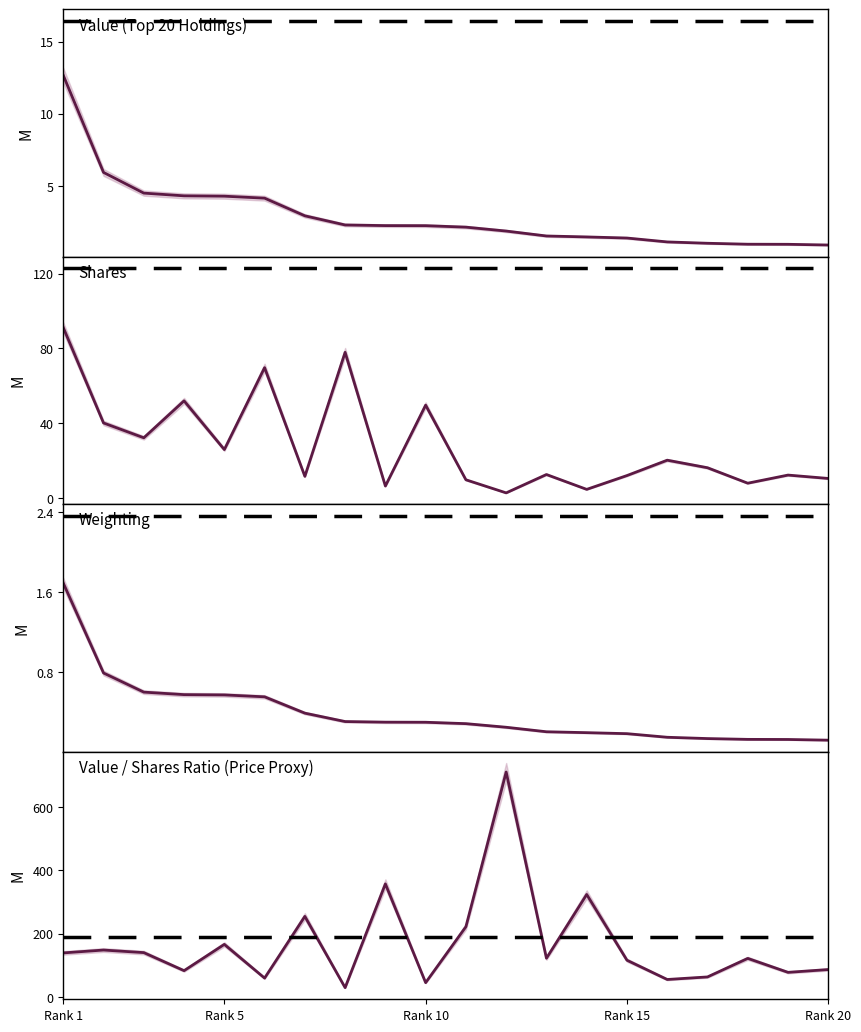

Rank the series by their maximum value, from highest to lowest.

Value/Share, Shares (K), Value (M), Weighting